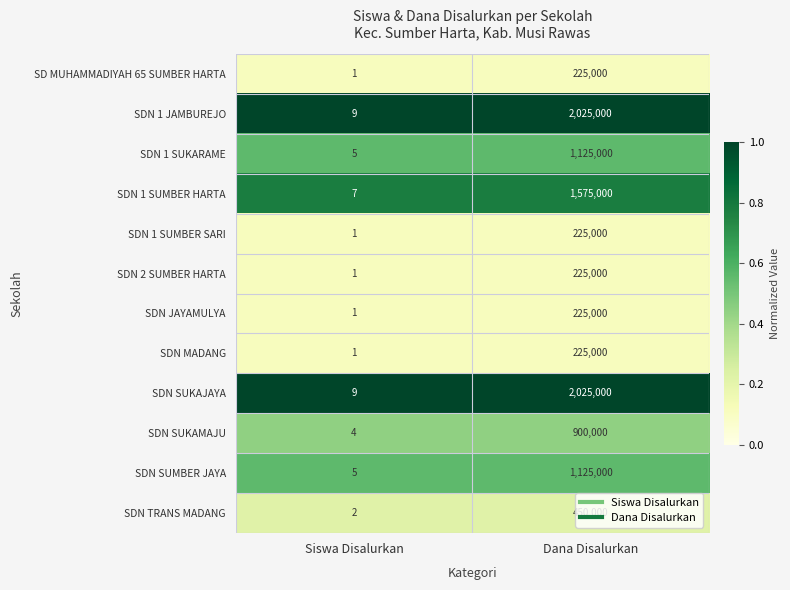

What is the minimum value shown in the chart?

1